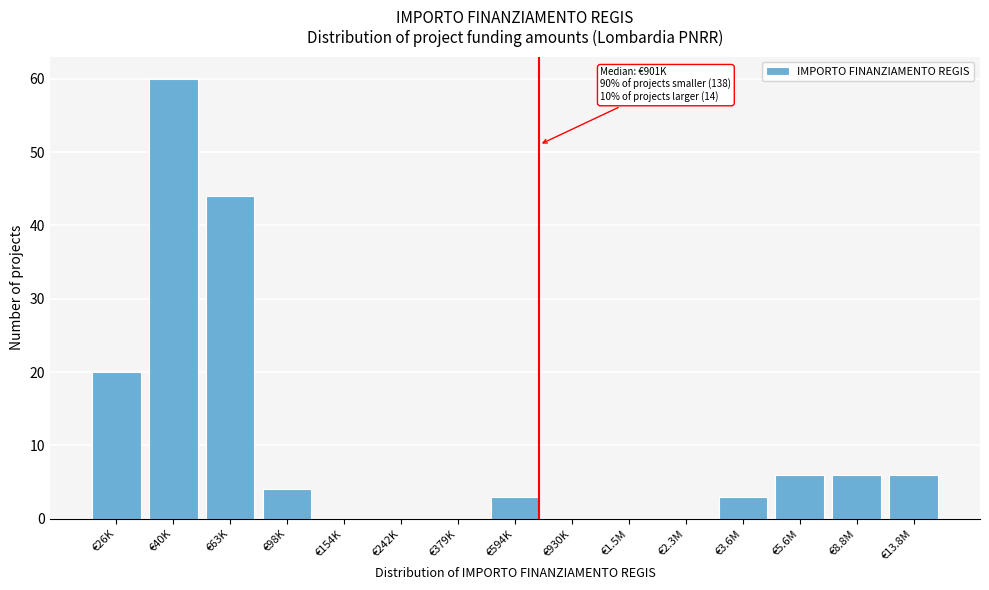

Reading left to right, transcribe all the data shown in this chart.

€26K=20	€40K=60	€63K=44	€98K=4	€154K=0	€242K=0	€379K=0	€594K=3	€930K=0	€1.5M=0	€2.3M=0	€3.6M=3	€5.6M=6	€8.8M=6	€13.8M=6